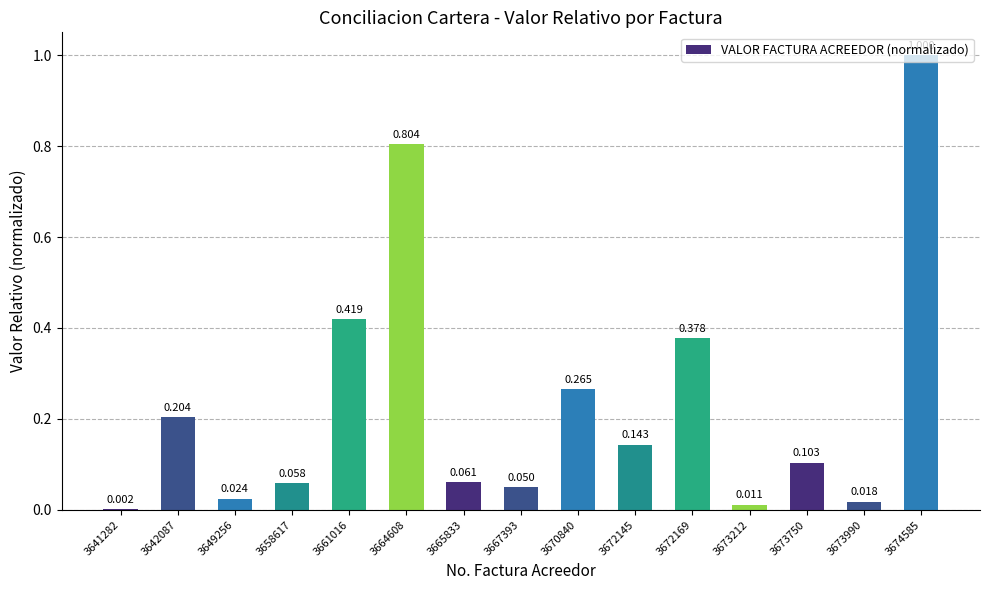

What is the change in value from 3665833 to 3674585?

+0.9